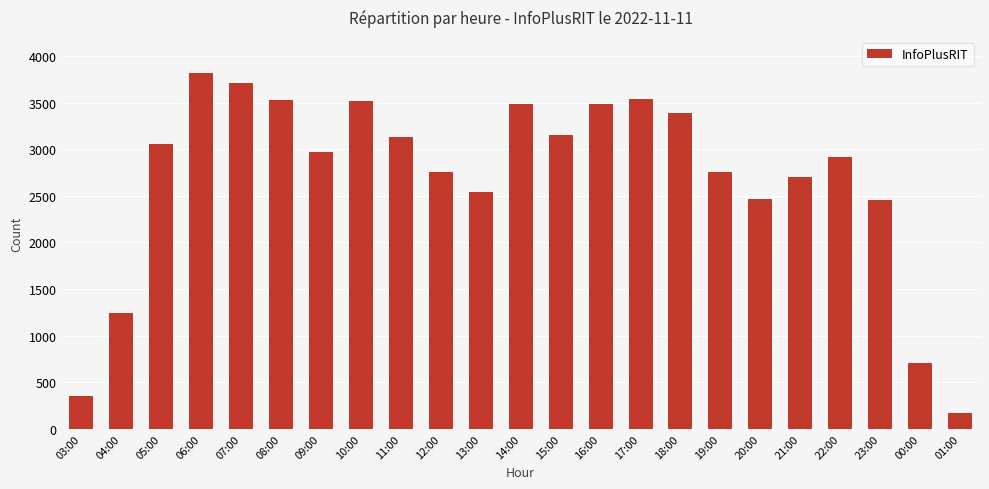

Is it true that the value at 13:00 is 2540?

True